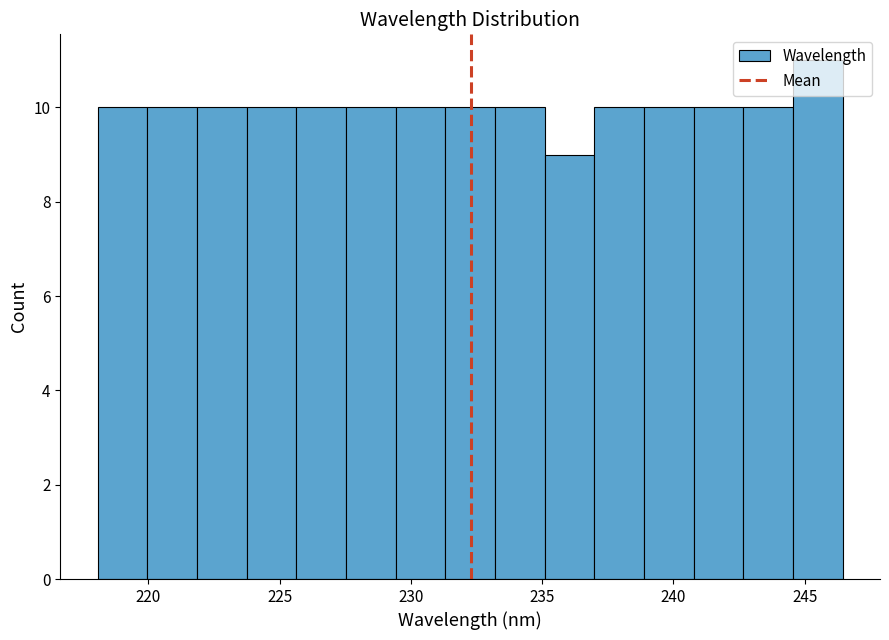

Around what value on the x-axis is the tallest bar? Give the approximate position of its centre, as read against the axis.

245.5